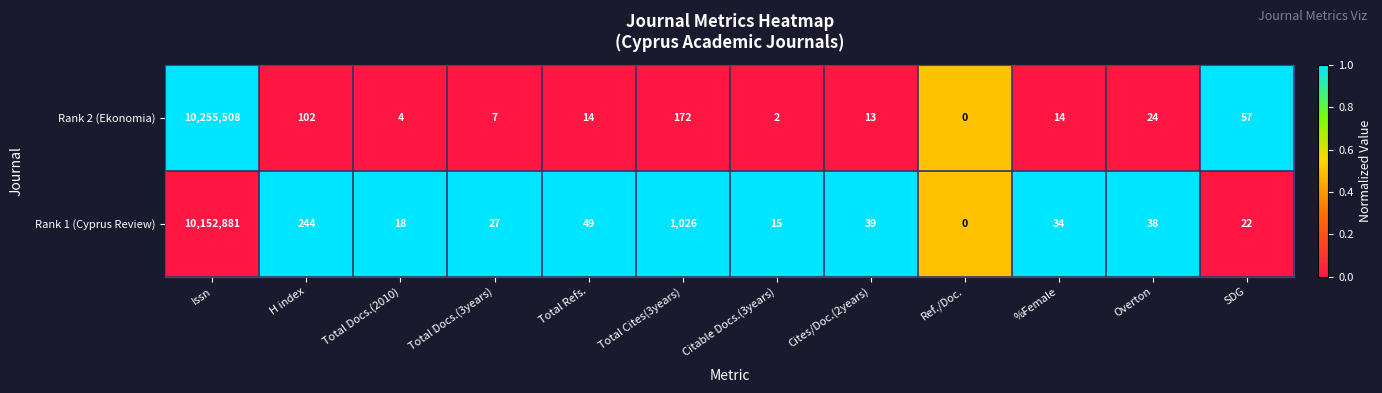

The Rank 2 (Ekonomia) series shows 7 at Total Docs.(3years). True or false?

True